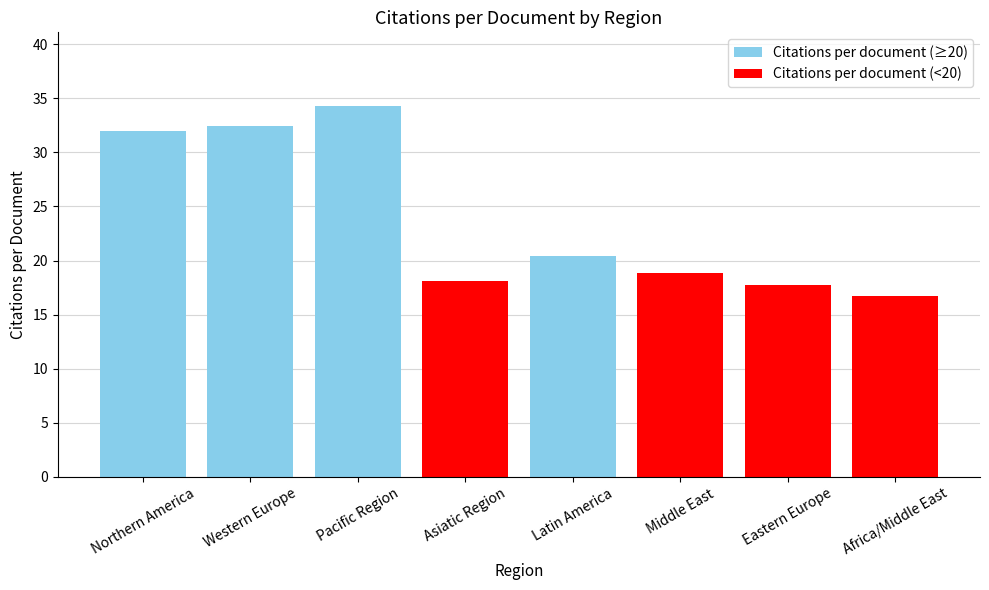

What is the label of the 7th bar from the right?

Western Europe